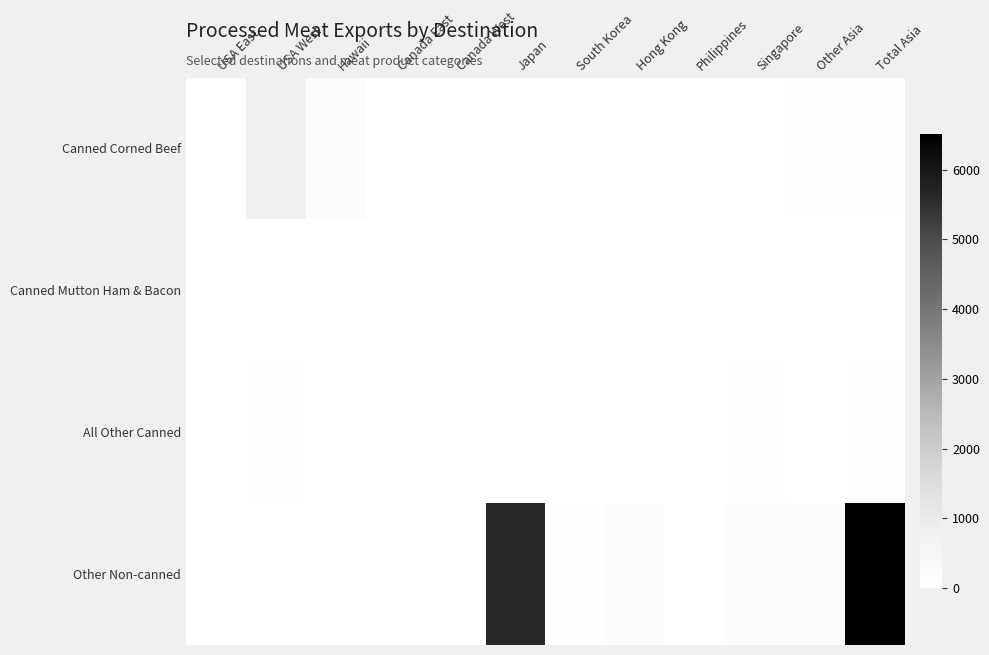

Reading left to right, transcribe all the data shown in this chart.

Canned Corned Beef: USA East=0.0	USA West=737.3	Hawaii=145.0	Canada East=16.6	Canada West=16.6	Japan=0.0	South Korea=0.0	Hong Kong=0.0	Philippines=10.3	Singapore=0.0	Other Asia=34.5	Total Asia=44.8
Canned Mutton Ham & Bacon: USA East=0.0	USA West=0.0	Hawaii=0.0	Canada East=0.0	Canada West=0.0	Japan=0.0	South Korea=0.0	Hong Kong=0.0	Philippines=0.0	Singapore=0.0	Other Asia=0.0	Total Asia=0.0
All Other Canned: USA East=0.0	USA West=40.7	Hawaii=4.7	Canada East=0.0	Canada West=0.0	Japan=0.0	South Korea=0.0	Hong Kong=0.3	Philippines=0.0	Singapore=28.1	Other Asia=4.9	Total Asia=33.3
Other Non-canned: USA East=0.0	USA West=0.0	Hawaii=0.0	Canada East=0.0	Canada West=0.1	Japan=5638.6	South Korea=45.9	Hong Kong=132.9	Philippines=22.7	Singapore=226.1	Other Asia=211.3	Total Asia=6504.3